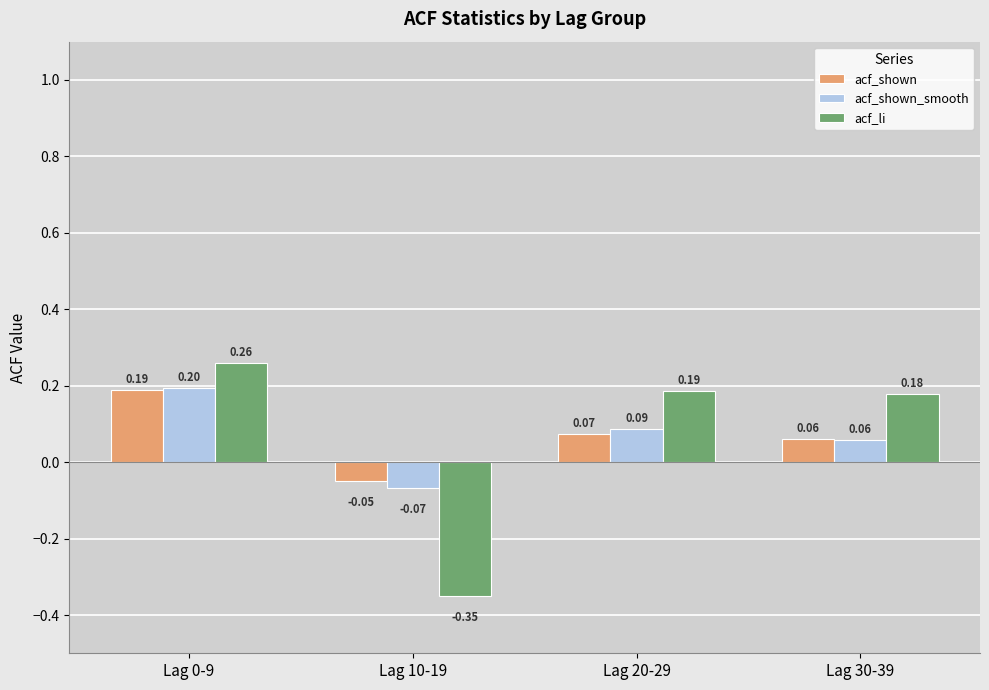

Which series has the largest range (max minus min)?

acf_li